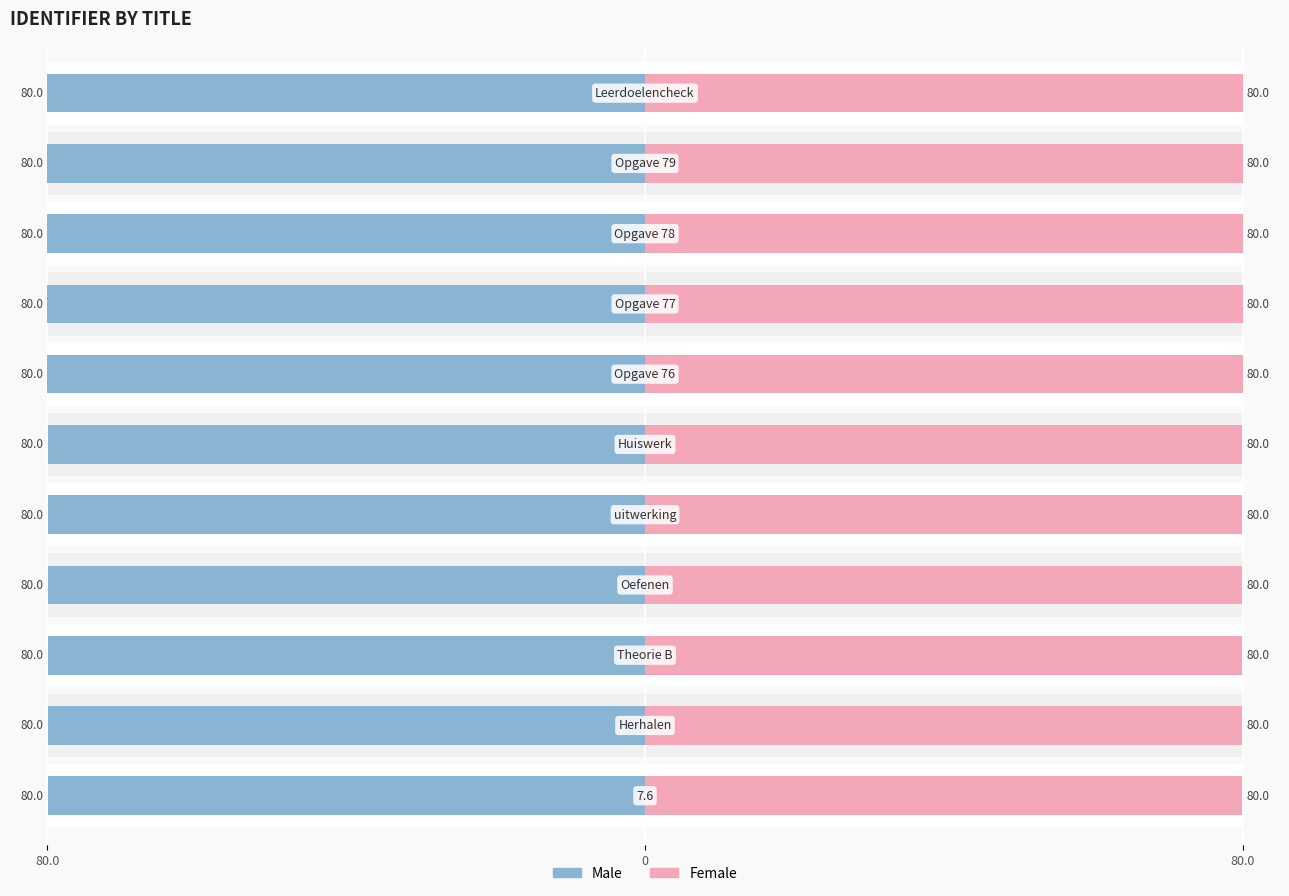

Reading left to right, extract all data points from this chart.

Male: -80.0	-80.0	-80.0	-80.0	-80.0	-80.0	-80.0	-80.0	-80.0	-80.0	-80.0
Female: 80.0	80.0	80.0	80.0	80.0	80.0	80.0	80.0	80.0	80.0	80.0